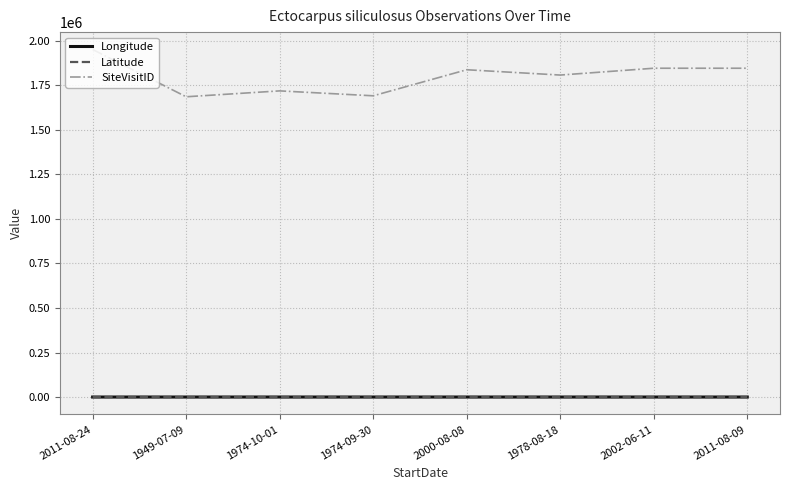

What is the sum of the Longitude values at 1949-07-09 and 1978-08-18?

301.7